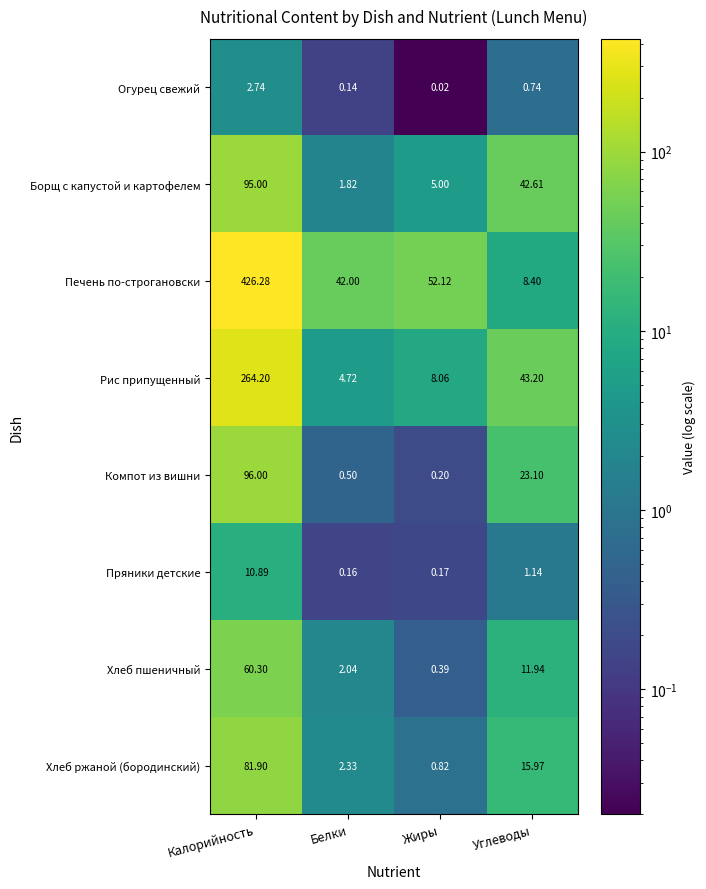

Between Белки and Жиры, which series saw the biggest shift?

Печень по-строгановски